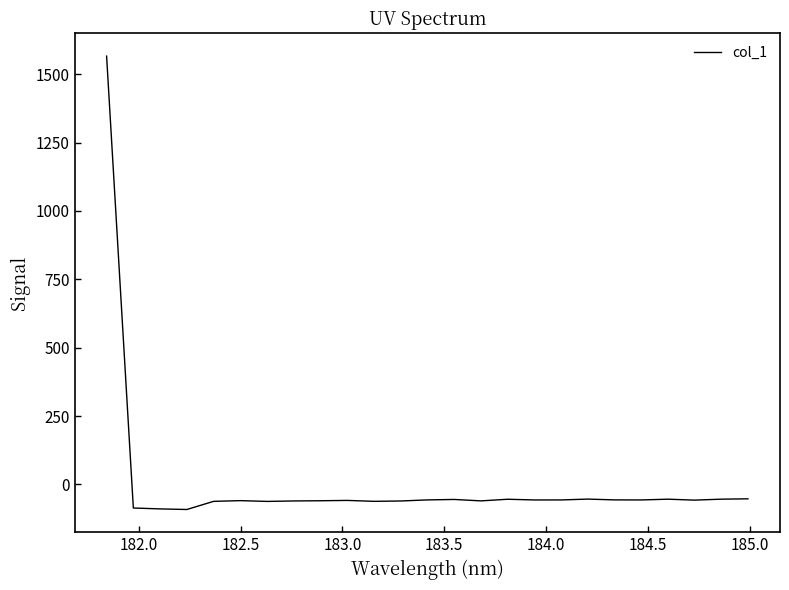

What is the difference between the maximum and minimum values?

1658.1